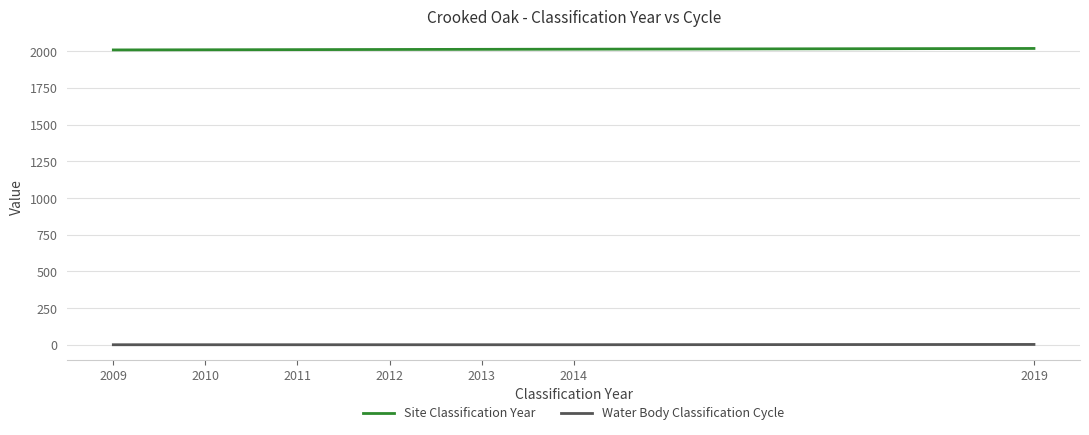

The Site Classification Year series shows 2009 at 2009. True or false?

True